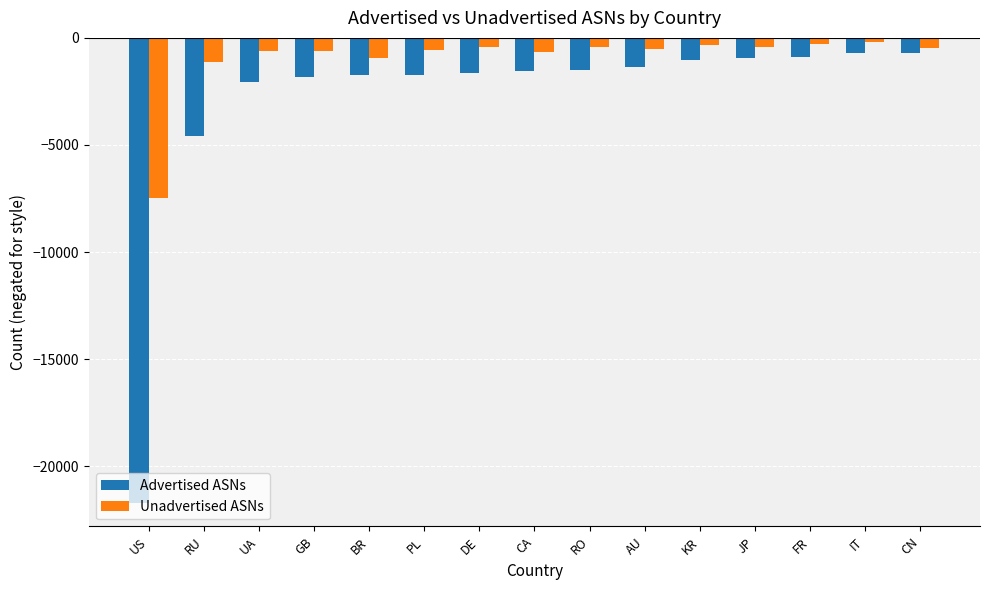

Is the value of Unadvertised ASNs at PL greater than the value of Advertised ASNs at RO?

Yes